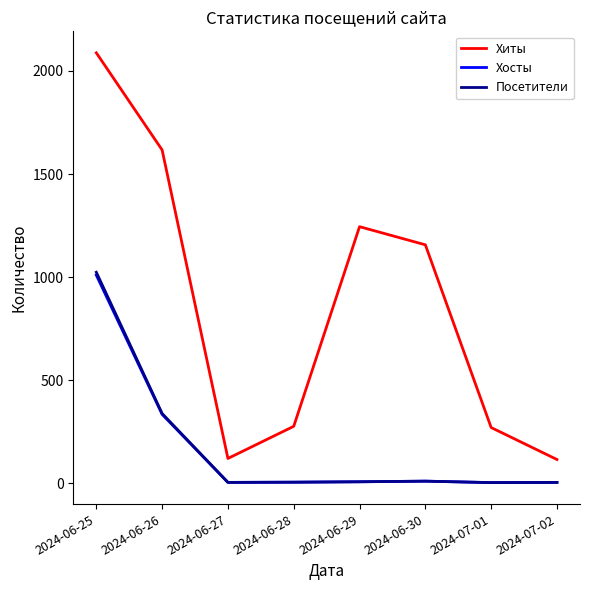

True or false: Хиты and Хосты intersect in this chart.

False